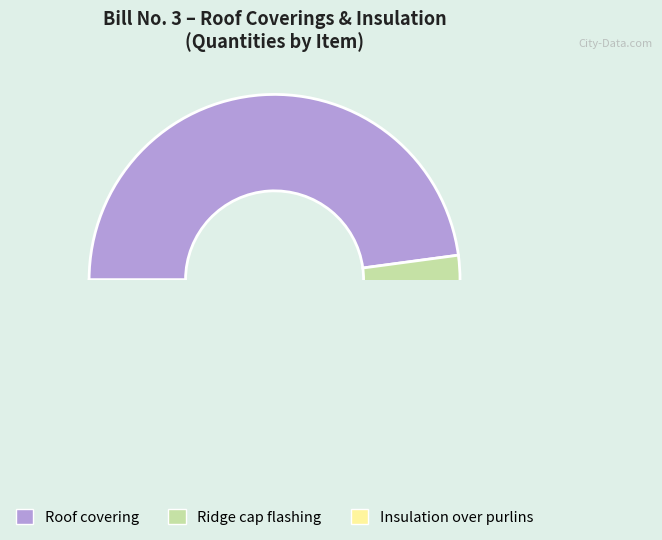

Which category has the smallest portion of the pie?

Ridge cap flashing